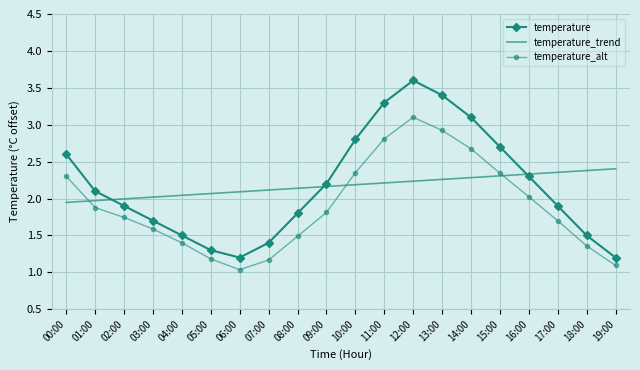

Where is the first local maximum for temperature_alt?

12:00